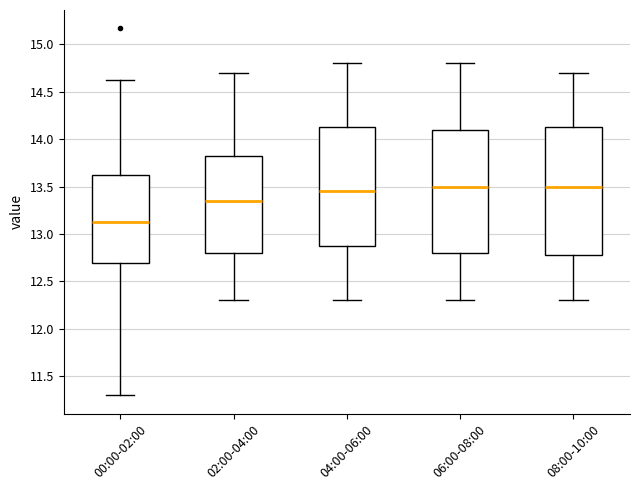

Reading left to right, read every box against the y-axis: the position of its median line, the range the box covers, and the ends of its whiskers. The values are not printed on the chart, so give them approximately, as read against the axis.

00:00-02:00: median 13.15, box 12.70 to 13.65, whiskers 11.30 to 14.65
02:00-04:00: median 13.35, box 12.80 to 13.85, whiskers 12.30 to 14.70
04:00-06:00: median 13.45, box 12.90 to 14.15, whiskers 12.30 to 14.80
06:00-08:00: median 13.50, box 12.80 to 14.10, whiskers 12.30 to 14.80
08:00-10:00: median 13.50, box 12.80 to 14.15, whiskers 12.30 to 14.70